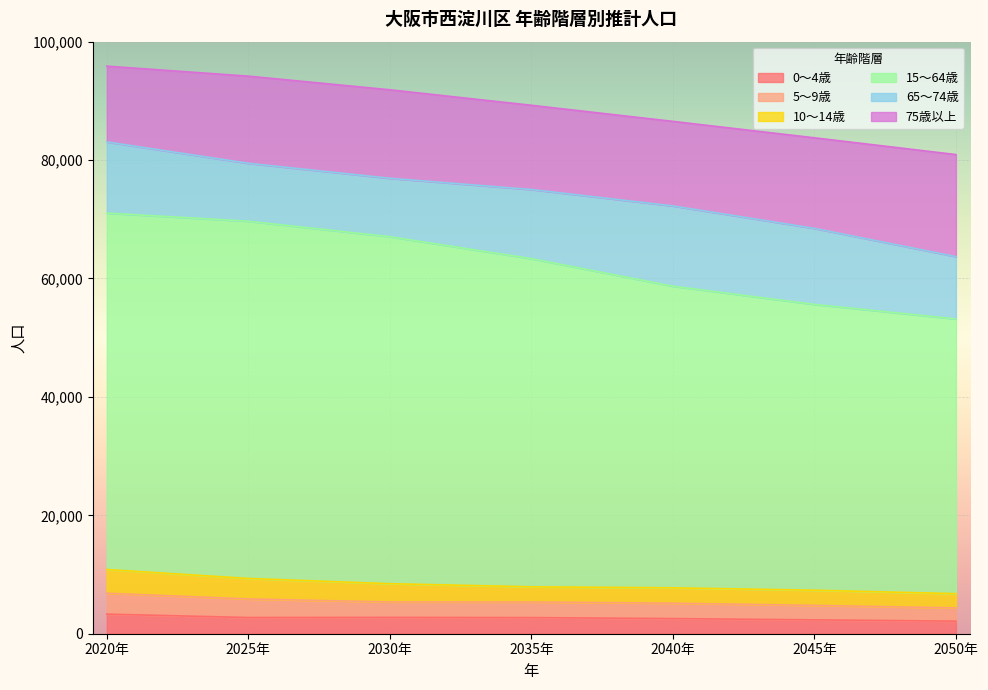

What is the difference between the maximum and second lowest values in the 0～4歳 series?

968